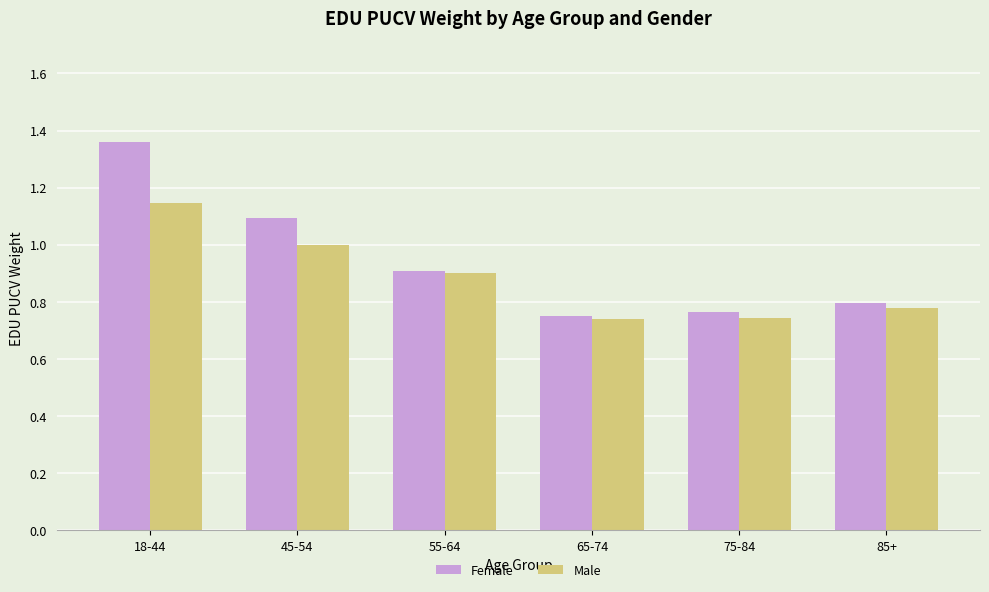

What is the label of the 4th bar from the left?

65-74